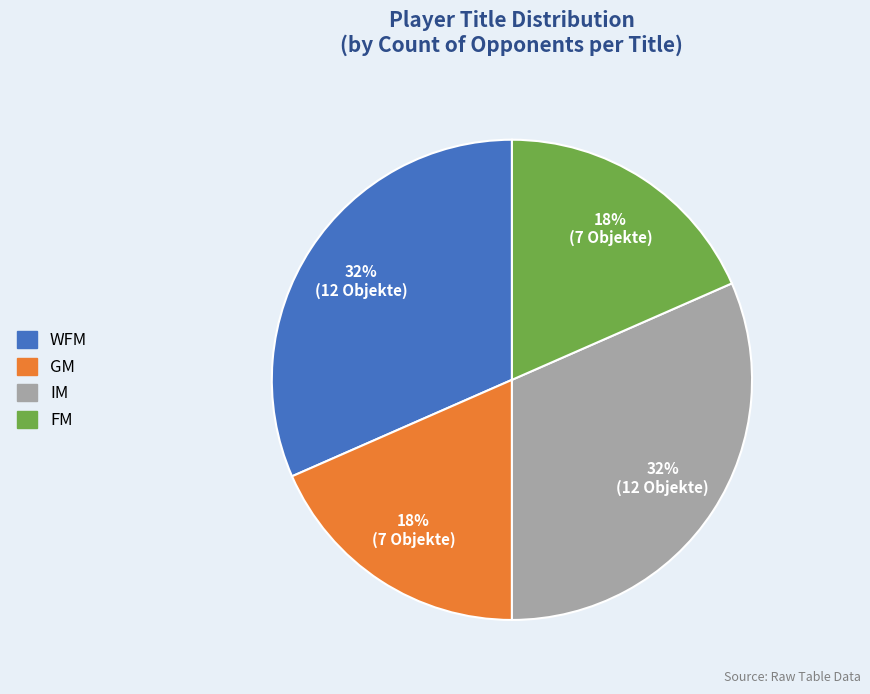

Is there any slice that represents more than half of the pie?

No